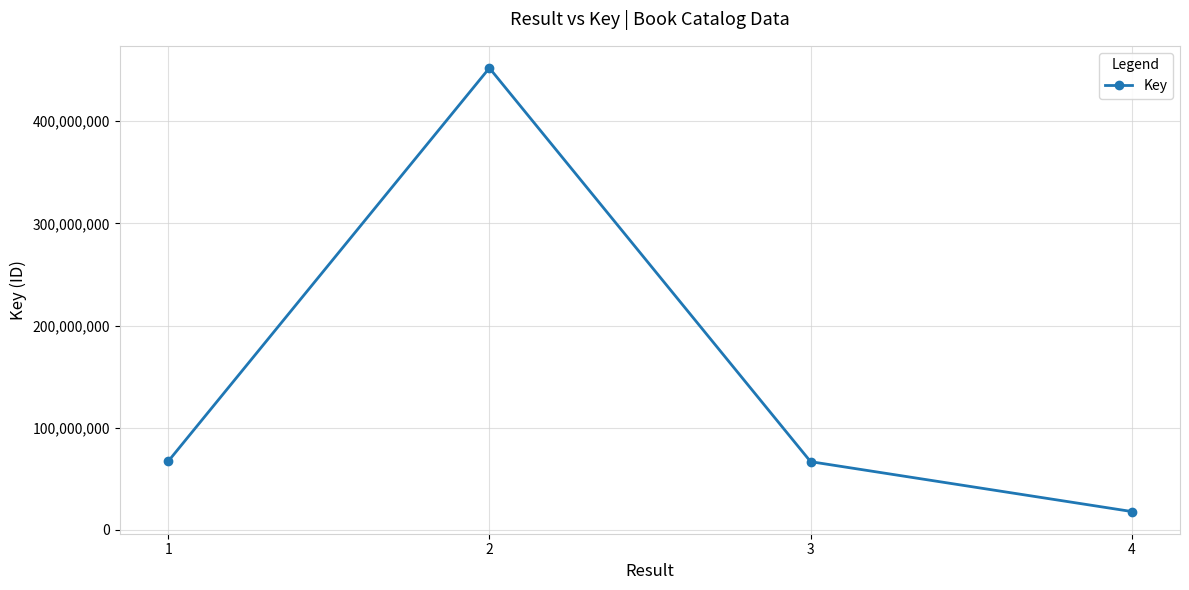

What is the ratio of the value at 3 to the value at 4?

3.7